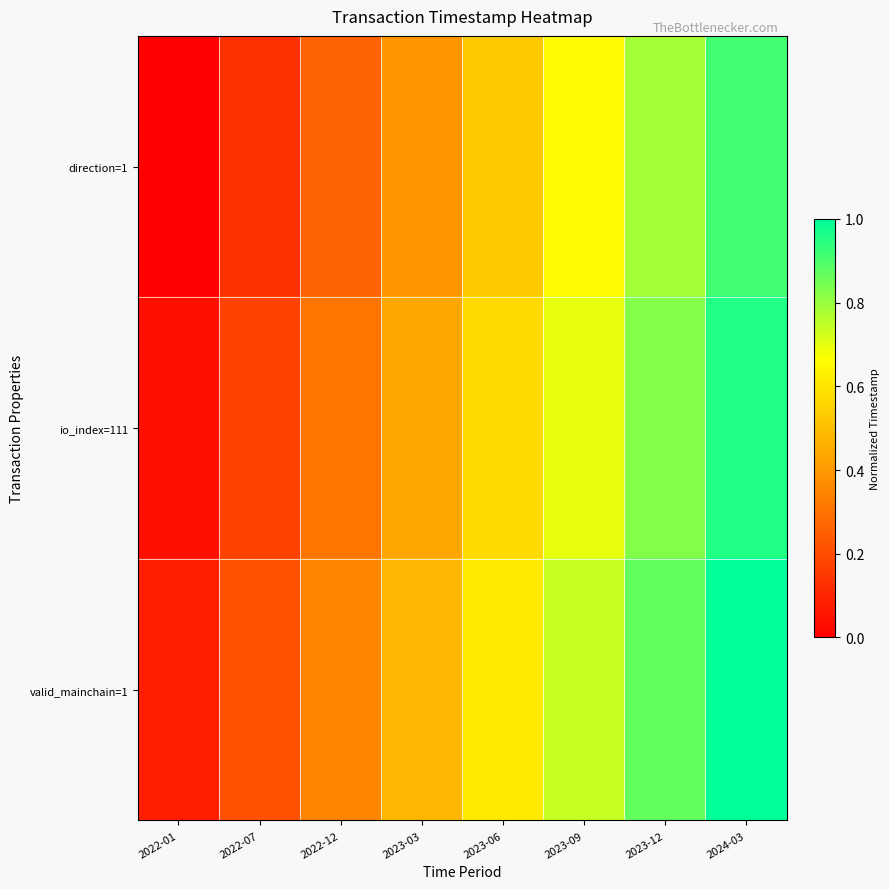

Reading left to right, transcribe all the data shown in this chart.

direction=1: 2022-01=0.0	2022-07=0.1	2022-12=0.3	2023-03=0.4	2023-06=0.5	2023-09=0.7	2023-12=0.8	2024-03=0.9
io_index=111: 2022-01=0.0	2022-07=0.2	2022-12=0.3	2023-03=0.4	2023-06=0.6	2023-09=0.7	2023-12=0.8	2024-03=1.0
valid_mainchain=1: 2022-01=0.1	2022-07=0.2	2022-12=0.3	2023-03=0.5	2023-06=0.6	2023-09=0.7	2023-12=0.9	2024-03=1.0